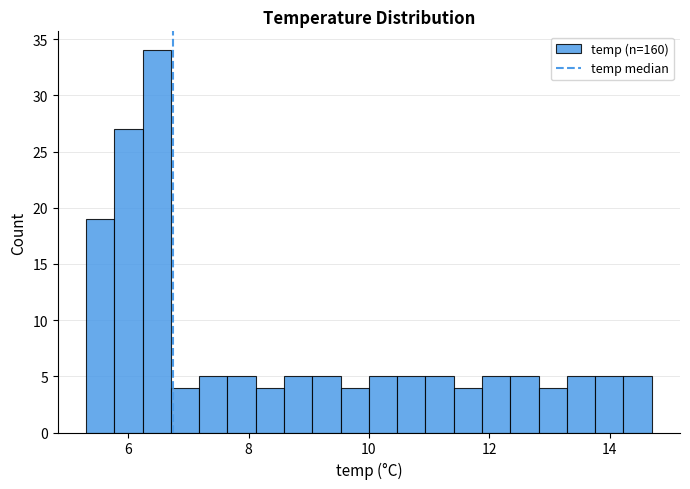

Around what value on the x-axis is the tallest bar? Give the approximate position of its centre, as read against the axis.

6.4